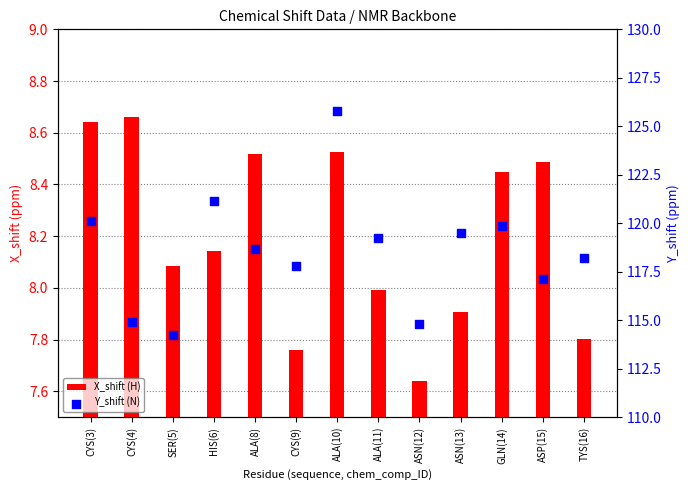

Which series has the widest spread of Y values?

Y_shift (N)